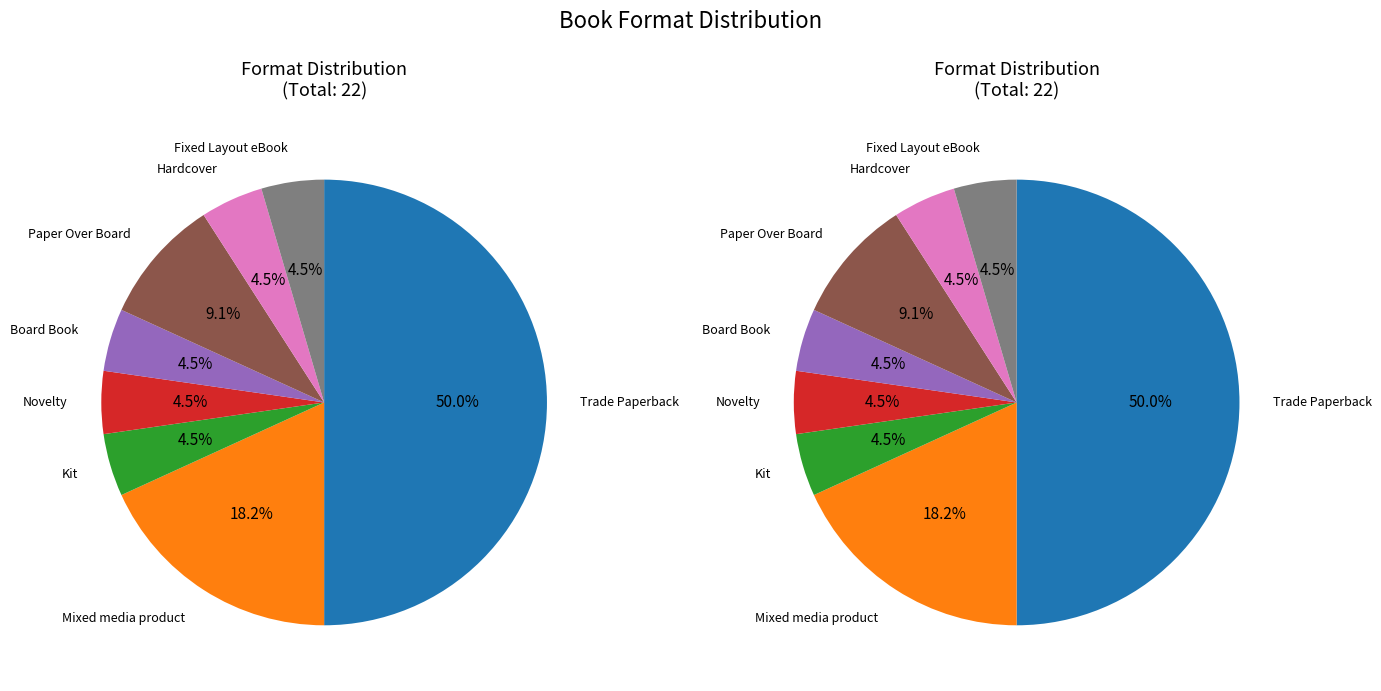

Is Mixed media product the majority of the pie?

No